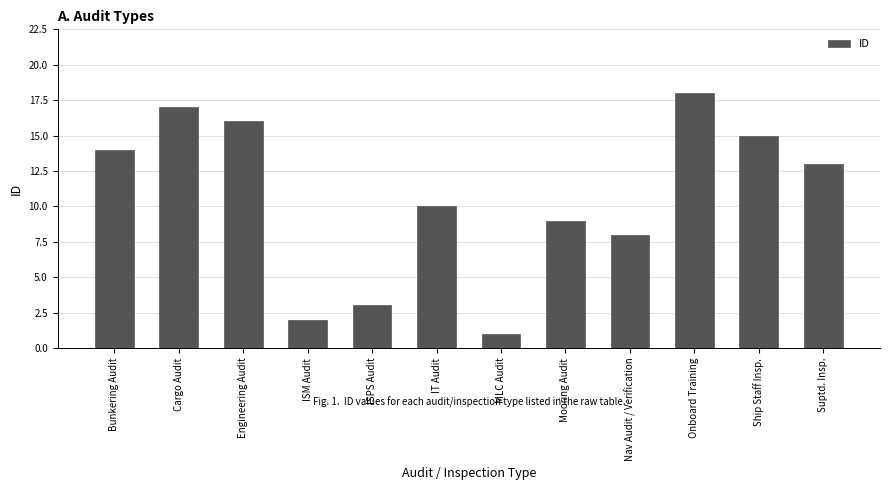

List the labels in order of value, largest first.

Onboard Training, Cargo Audit, Engineering Audit, Ship Staff Insp., Bunkering Audit, Suptd. Insp., IT Audit, Mooring Audit, Nav Audit / Verification, ISPS Audit, ISM Audit, MLC Audit